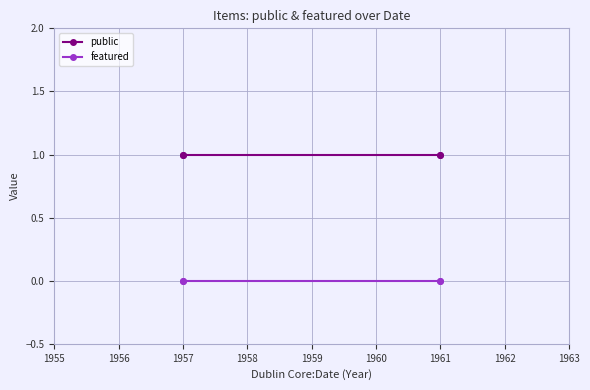

Between 1957 and 1961, which series saw the biggest shift?

public